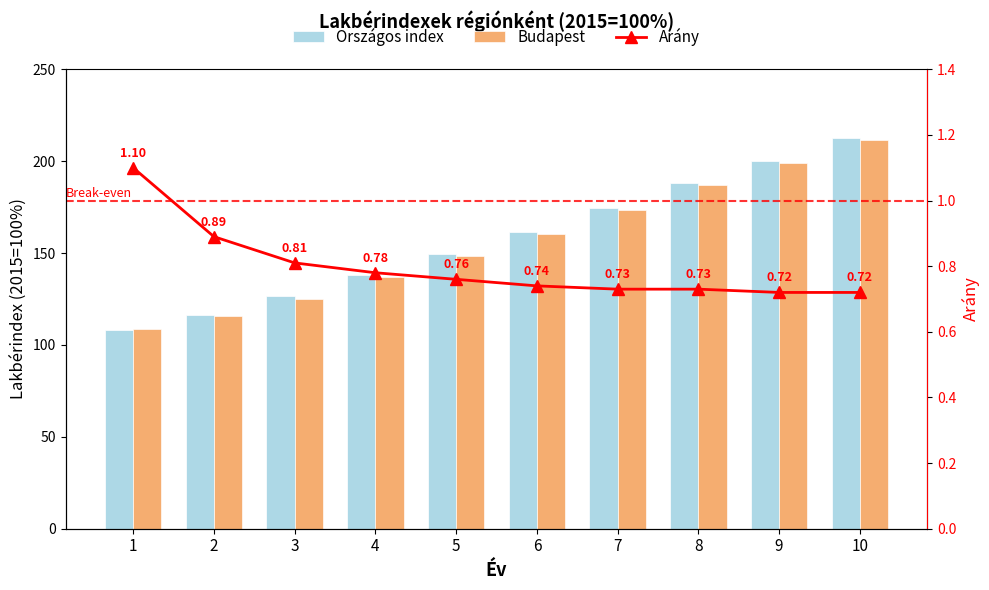

How many data points in Budapest are less than 160?

5